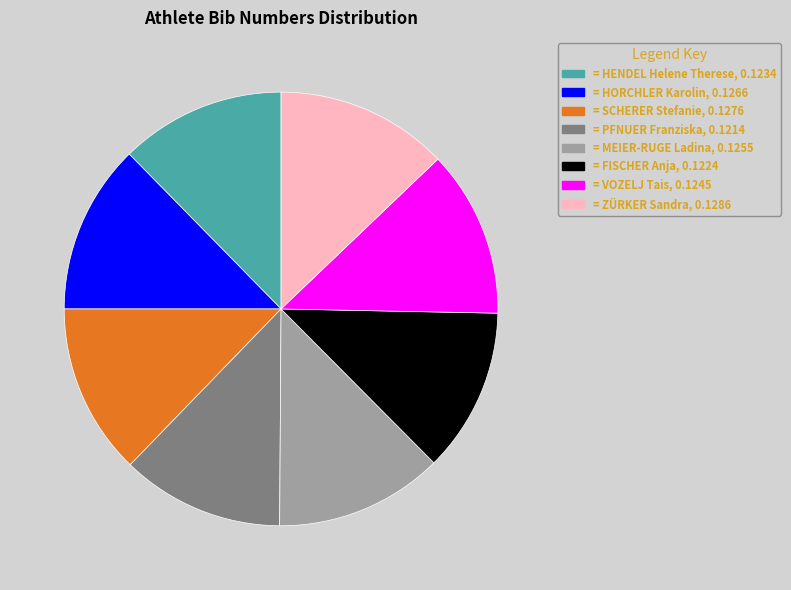

Does any single category account for the majority?

No